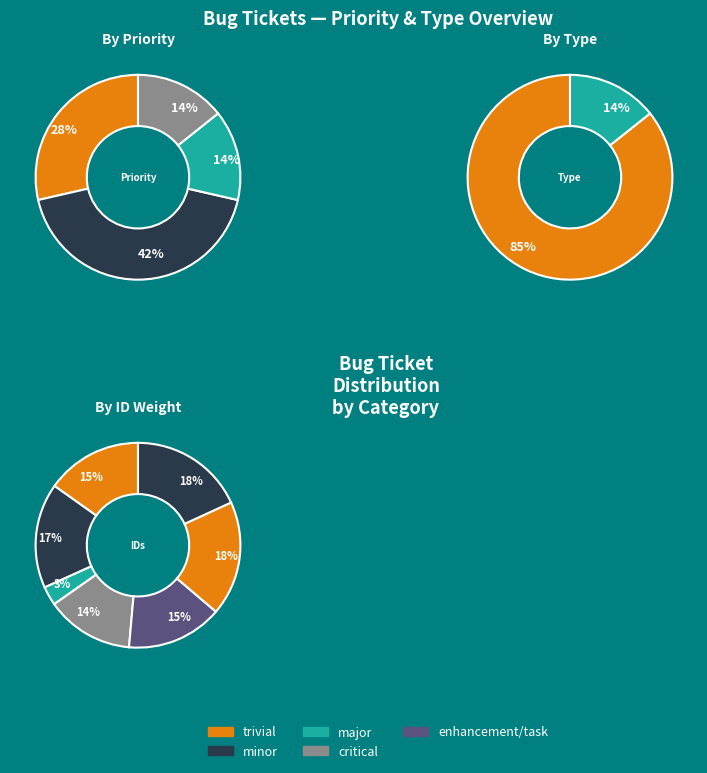

To the nearest percent, what is the difference between the largest and smallest slice percentages?

15%